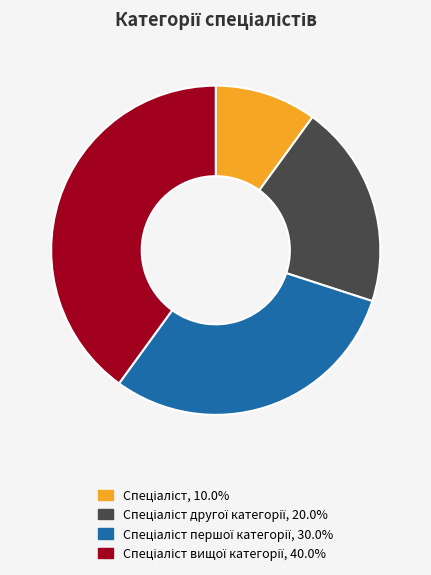

Is there a majority slice in this chart?

No